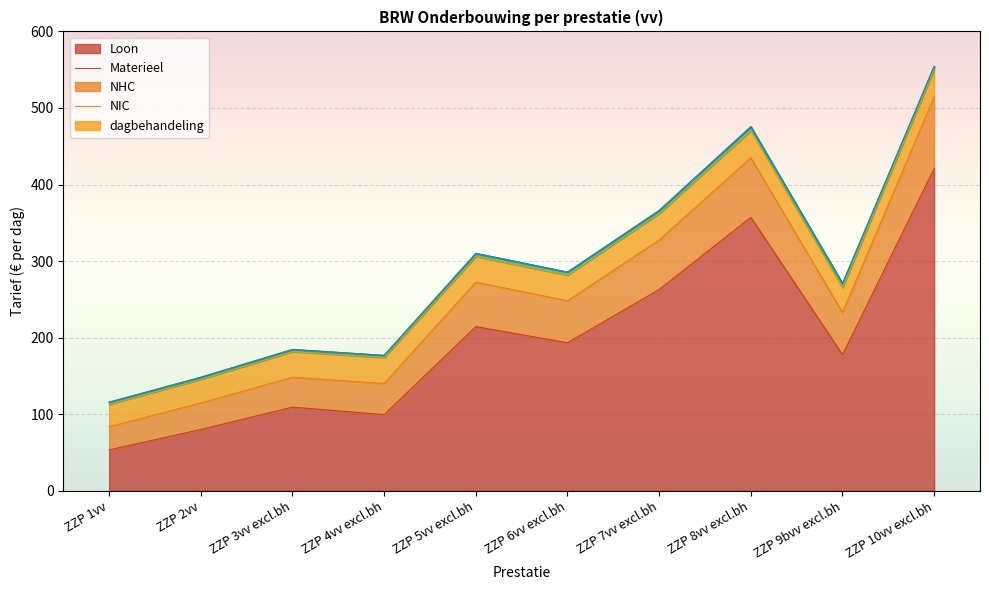

Where is the first local minimum for NHC?

ZZP 6vv excl.bh